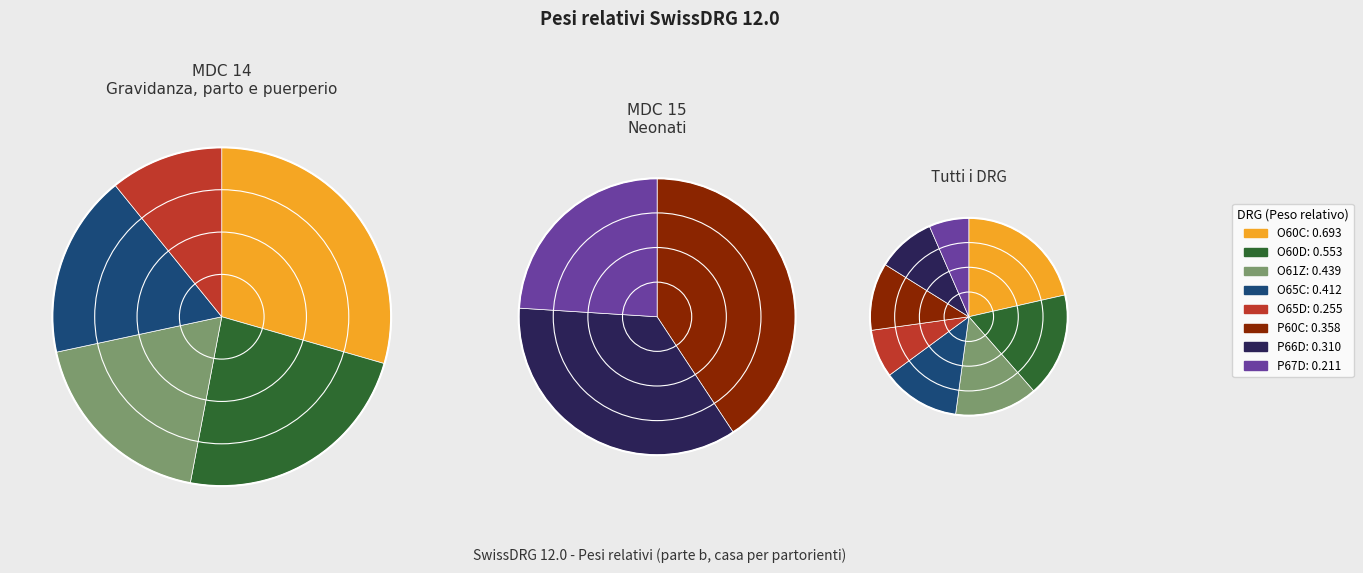

Does O60D account for over 50% of the chart?

No